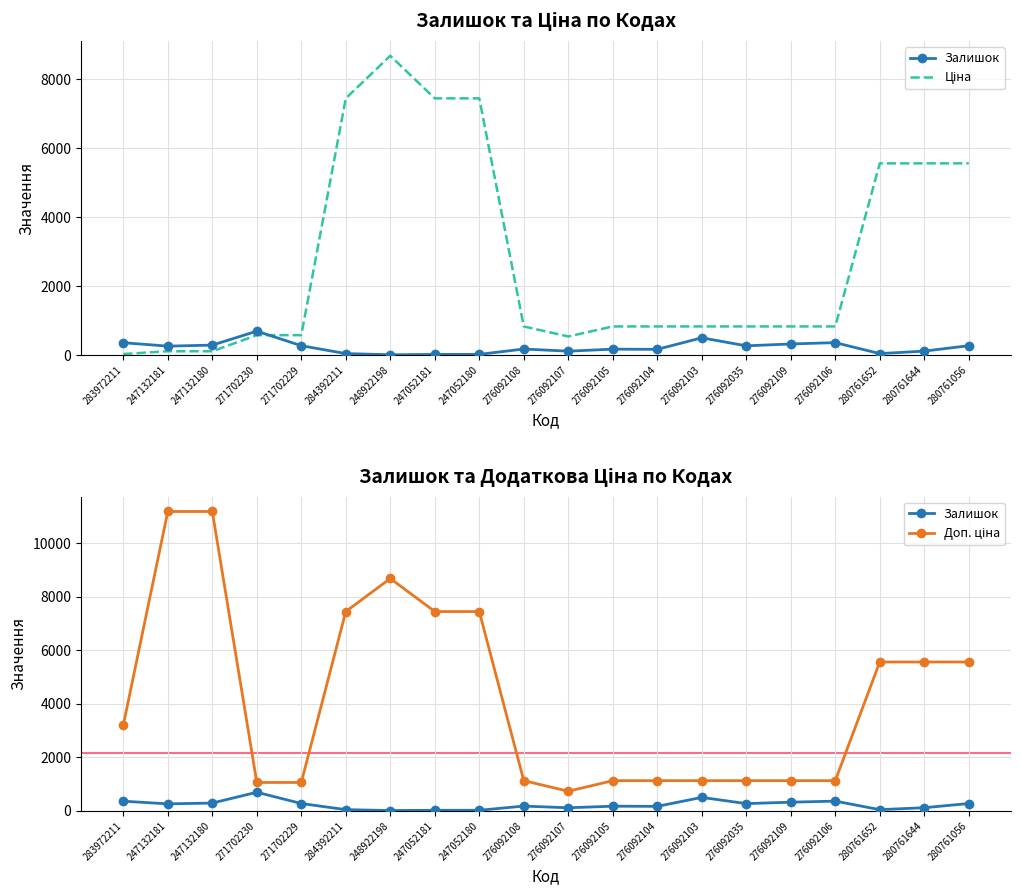

What position from the left is 248922198?

7